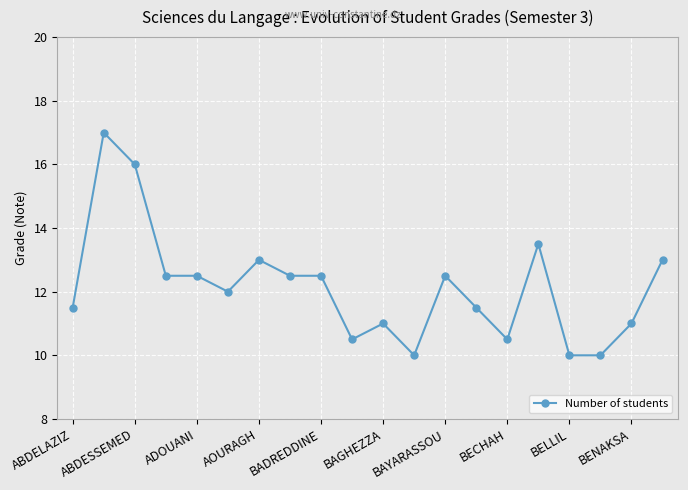

What is the value of the 5th point from the left?

12.5